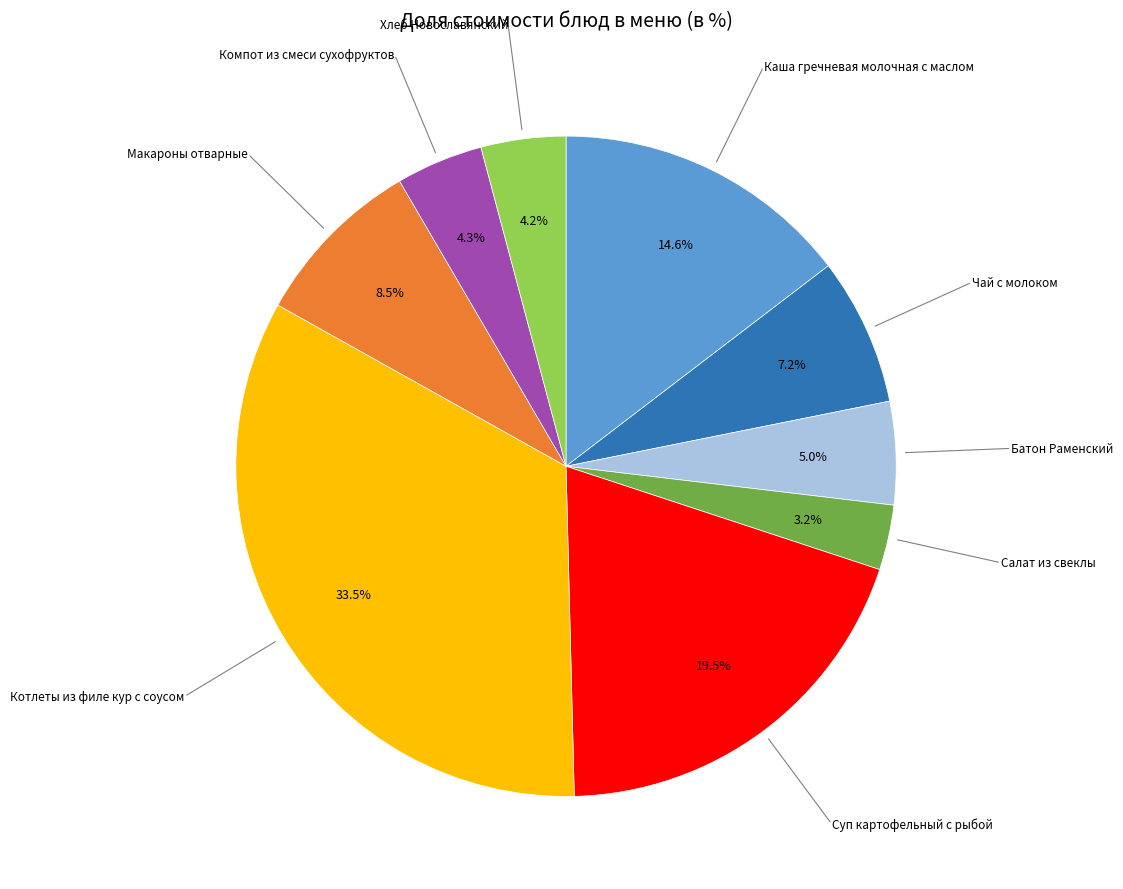

To the nearest percent, what is the average slice percentage?

11%